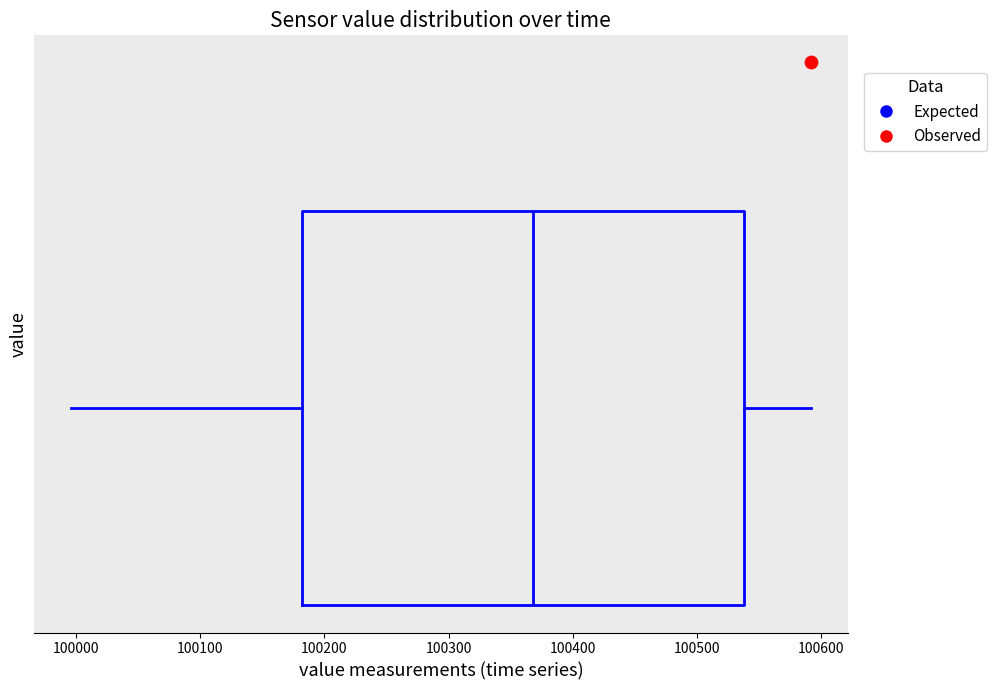

Where is the left edge of the box on the x-axis? The values are not printed on the chart, so give them approximately, as read against the axis.

100180